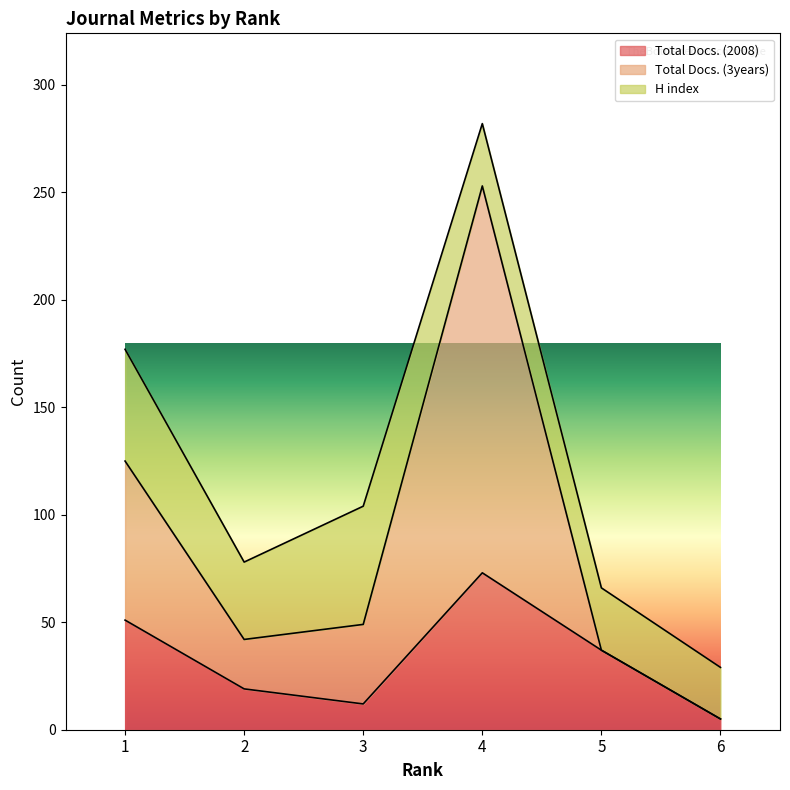

At which label does Total Docs. (2008) first exceed 37?

1